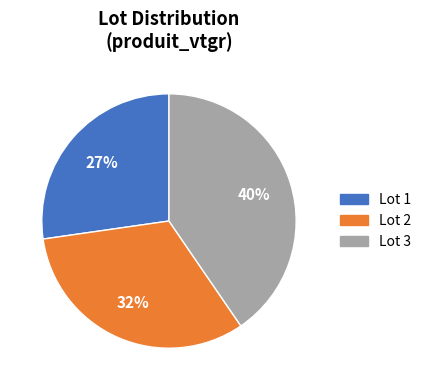

To the nearest percent, what is the difference between the largest and smallest slice percentages?

13%